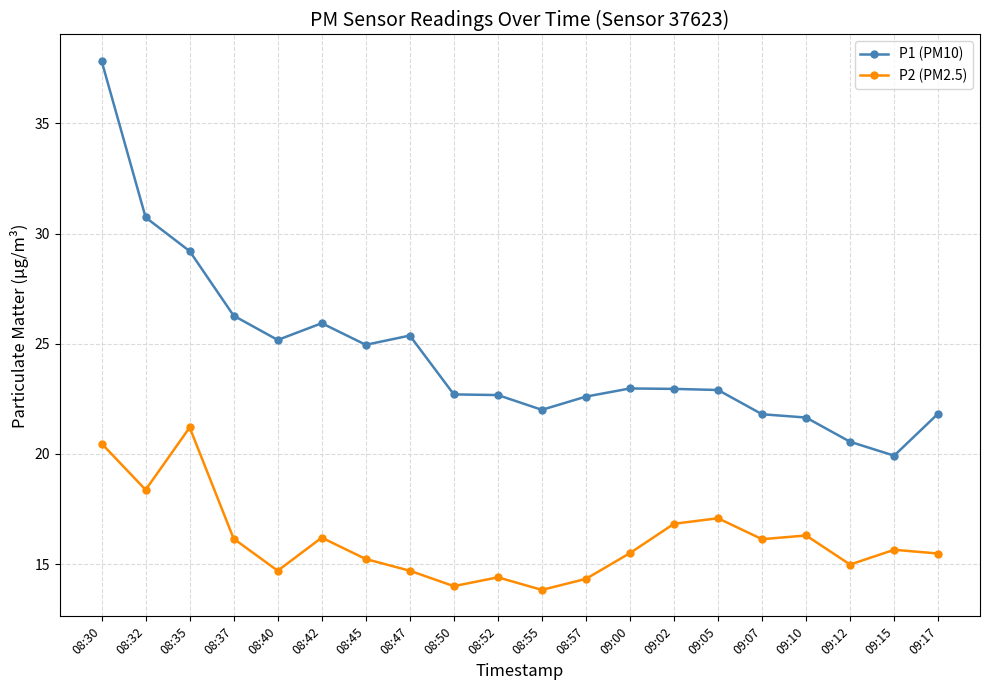

At which label does P1 (PM10) reach its minimum?

09:15